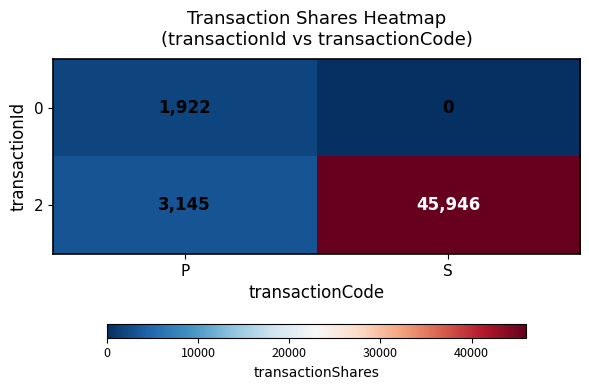

Which category has the lowest value across all series?

S